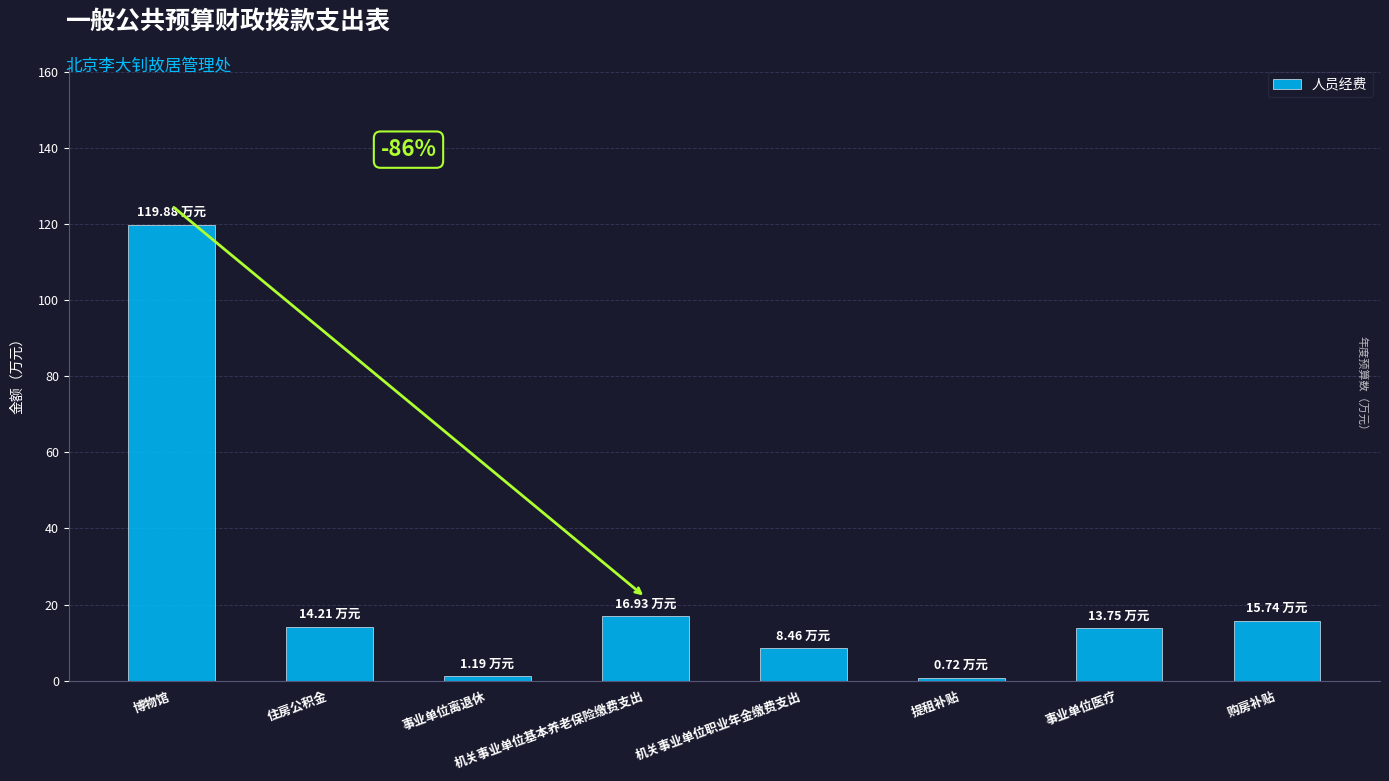

Where does the data first go above 14?

博物馆